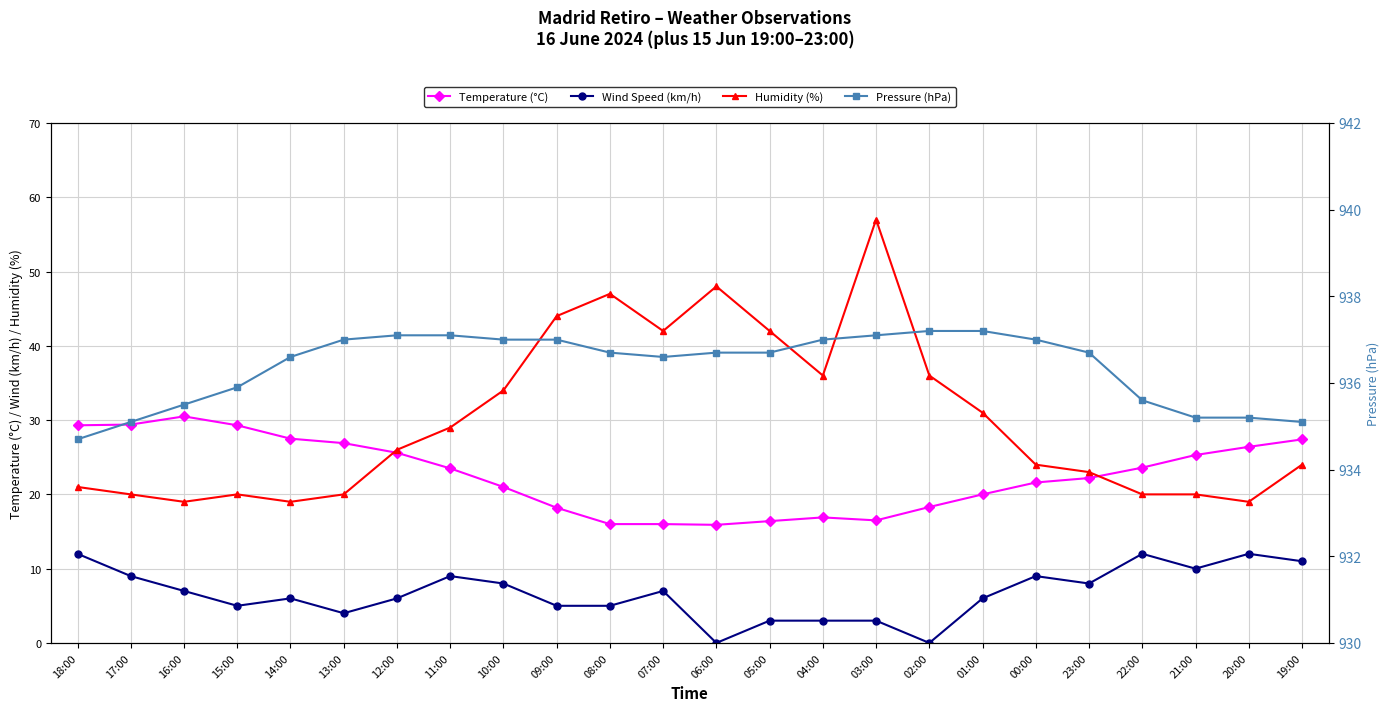

Read the Wind Speed (km/h) value at 00:00.

9.0